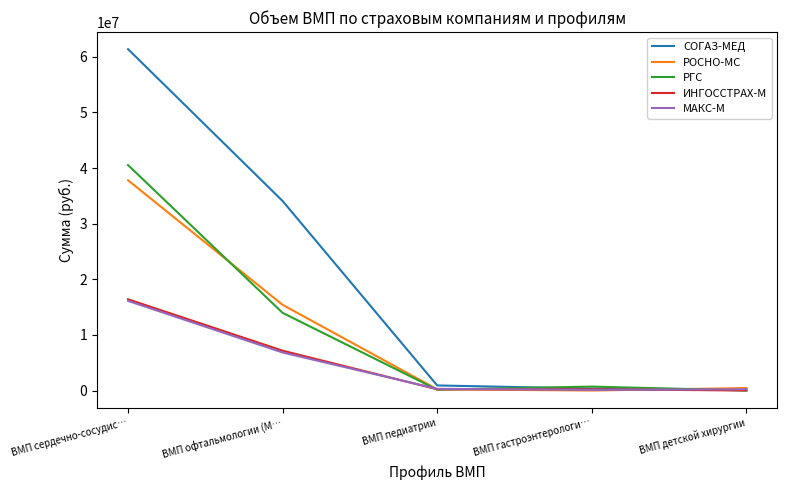

Which category has the highest value in the СОГАЗ-МЕД series?

ВМП сердечно-сосудис…